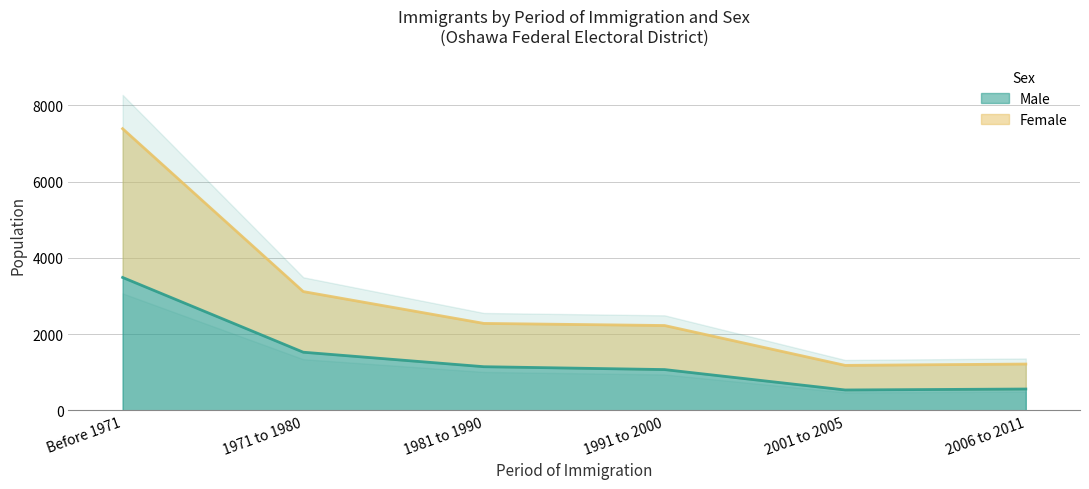

The value of Female at 1981 to 1990 is 2280. True or false?

True